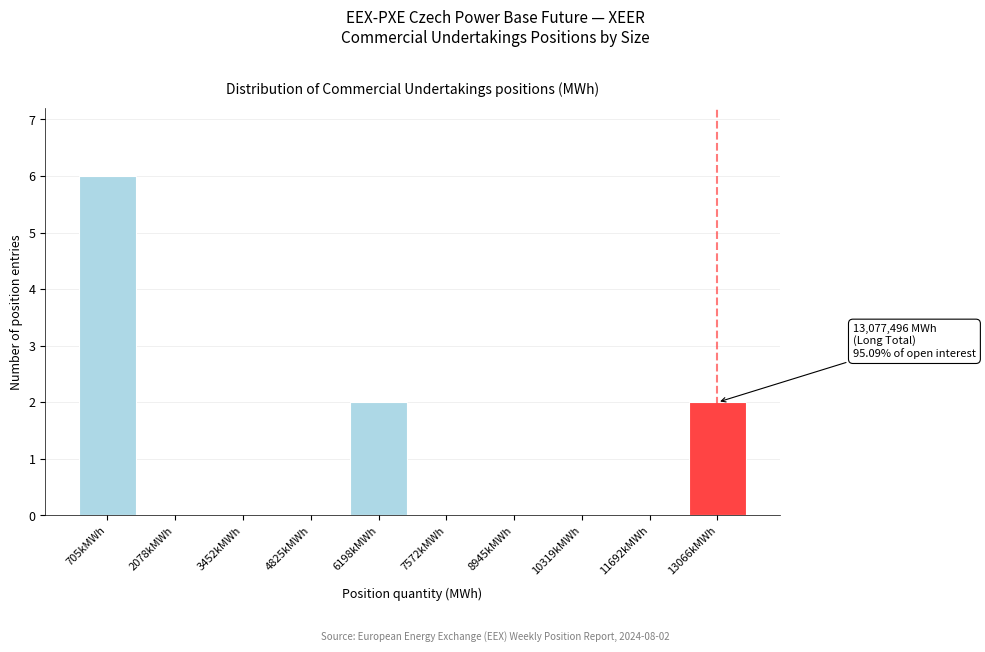

Reading left to right, extract all data points from this chart.

705kMWh=6	2078kMWh=0	3452kMWh=0	4825kMWh=0	6198kMWh=2	7572kMWh=0	8945kMWh=0	10319kMWh=0	11692kMWh=0	13066kMWh=2